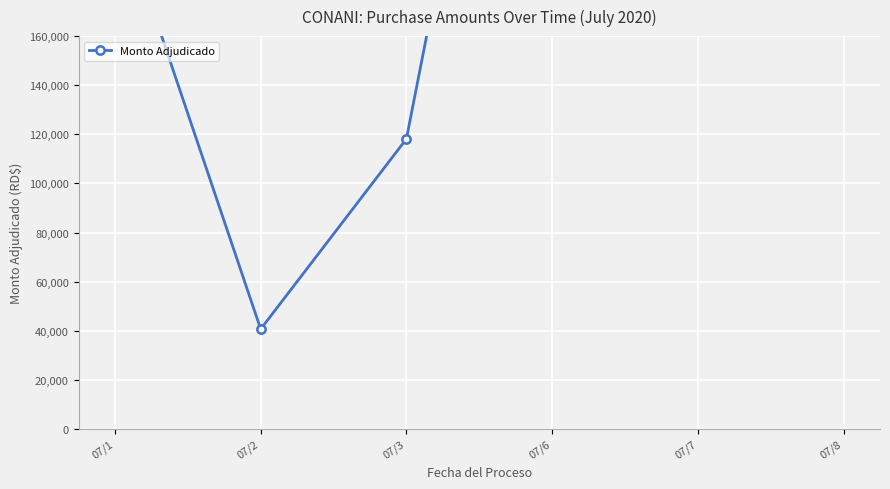

Reading left to right, extract all data points from this chart.

216170.0	40685.5	118132.2	420391.2	378045.6	238897.2